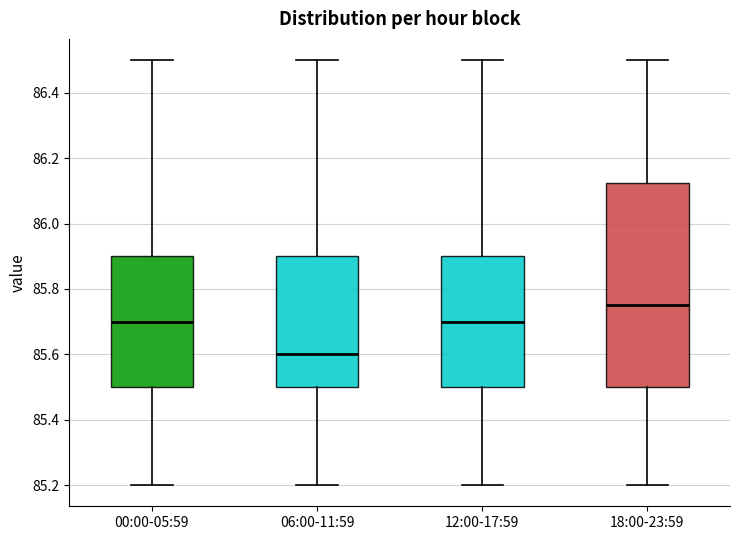

Where is the lower edge of the box for 00:00-05:59 on the y-axis? The values are not printed on the chart, so give them approximately, as read against the axis.

85.50